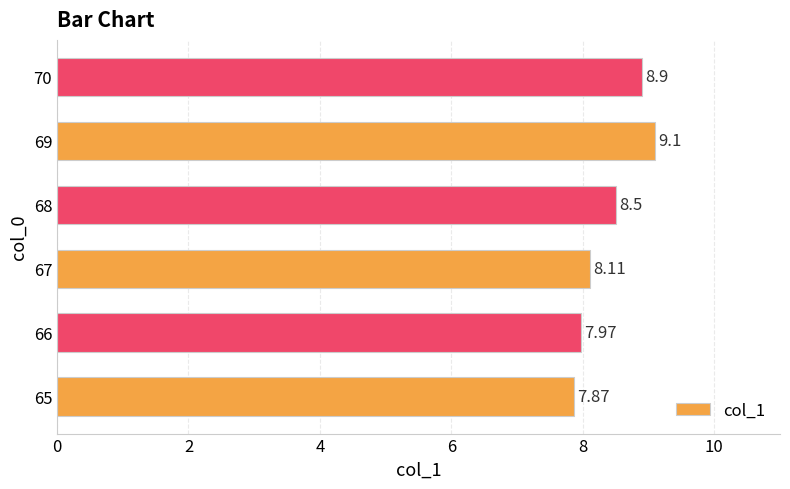

What is the difference between the maximum and second lowest values?

1.1